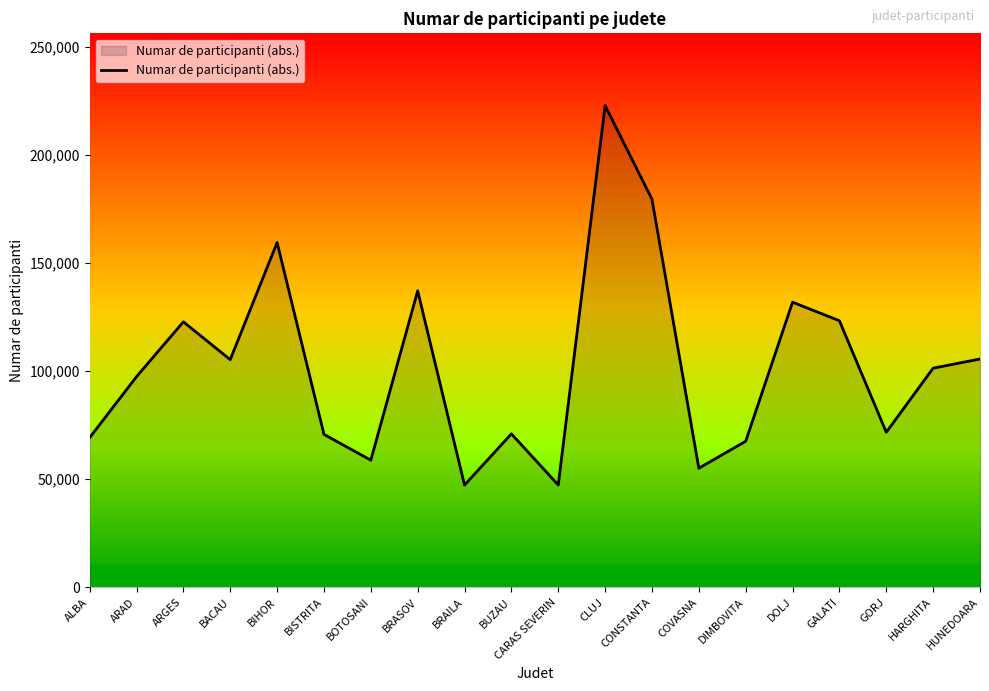

The value at CARAS SEVERIN is 47357. True or false?

True